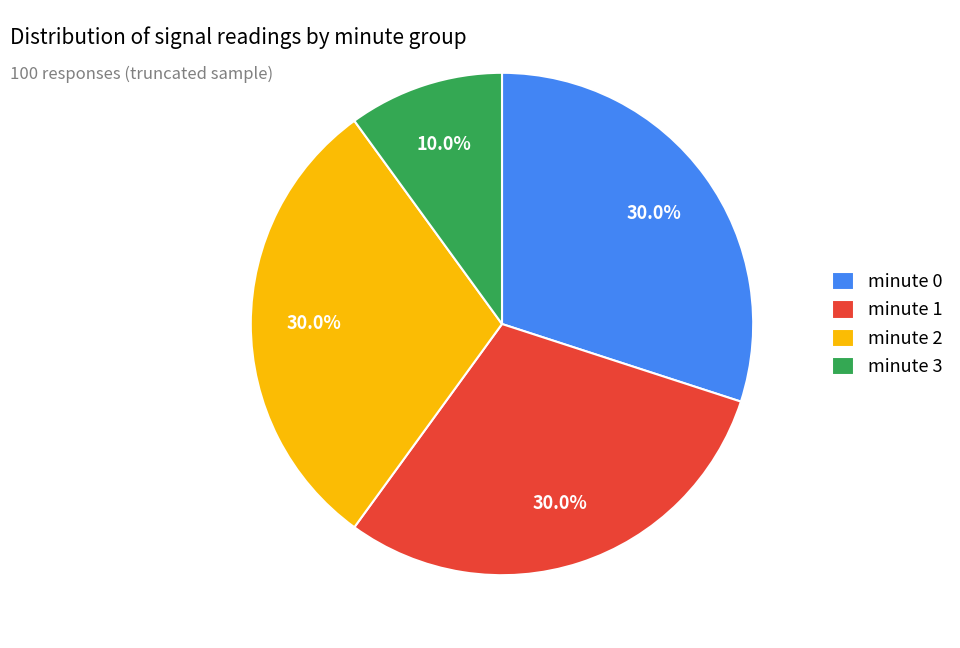

To the nearest percent, what is the average slice percentage?

25%